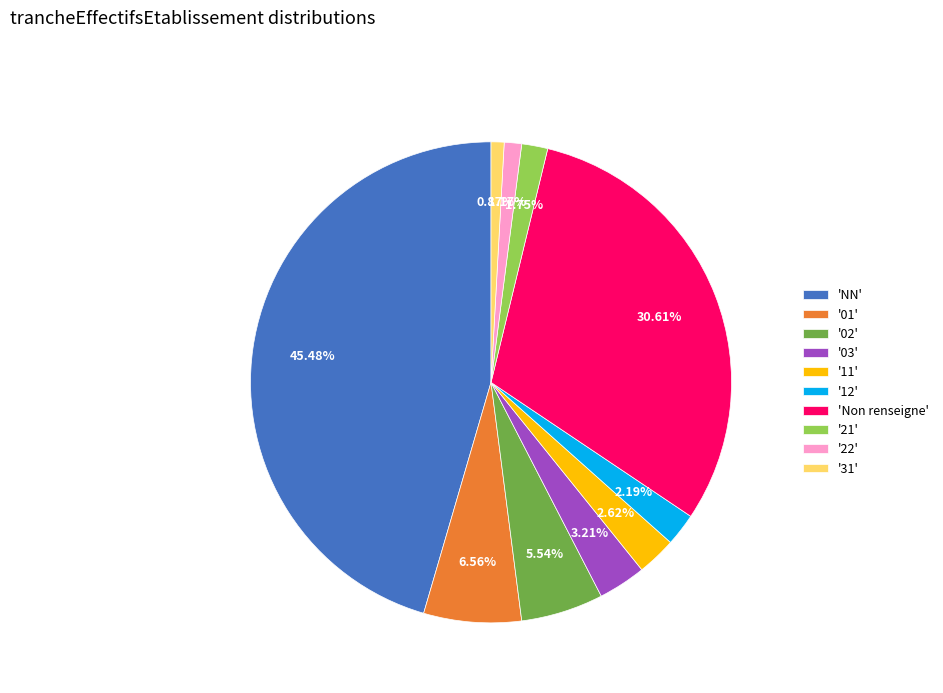

Combined, do '21' and '03' account for over 50%?

No